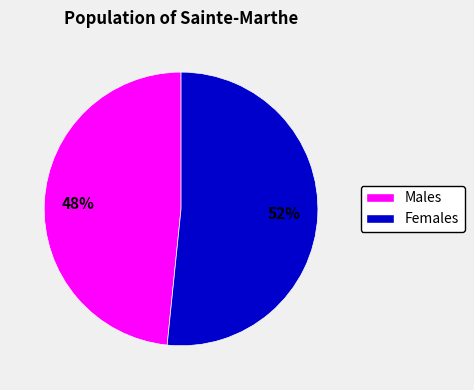

Is there a majority slice in this chart?

Yes